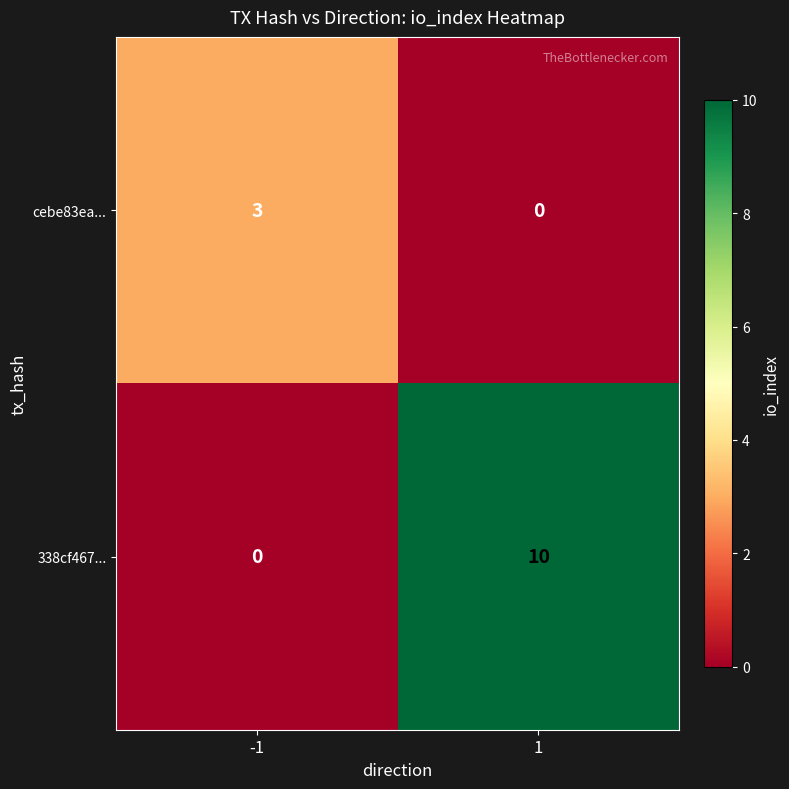

The cebe83ea... series shows 0 at 1. True or false?

True